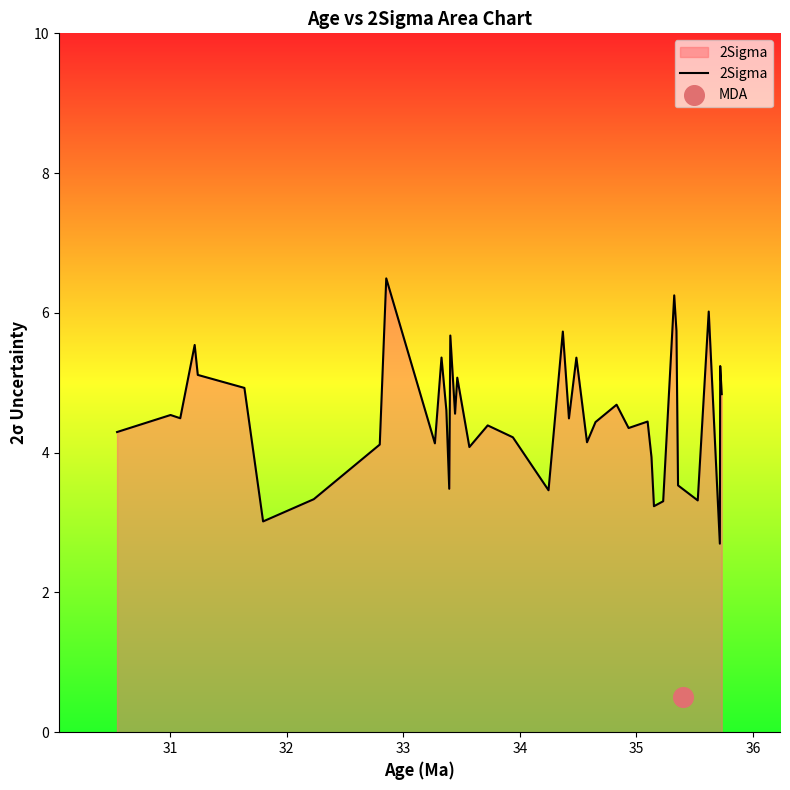

What is the highest value of the 2Sigma series?

6.5